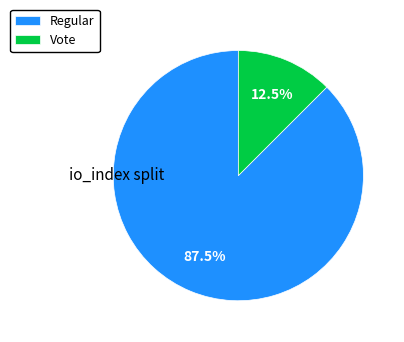

Rank the categories by value from lowest to highest.

Vote, Regular